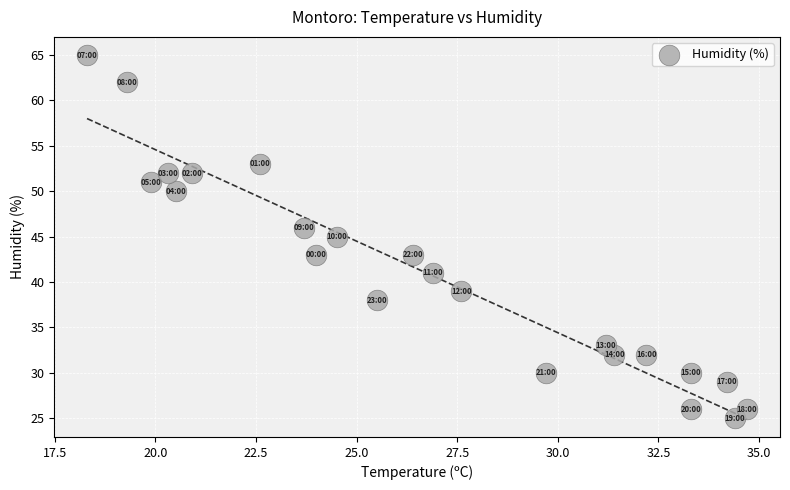

What is the range of Y values (max minus min)?

40